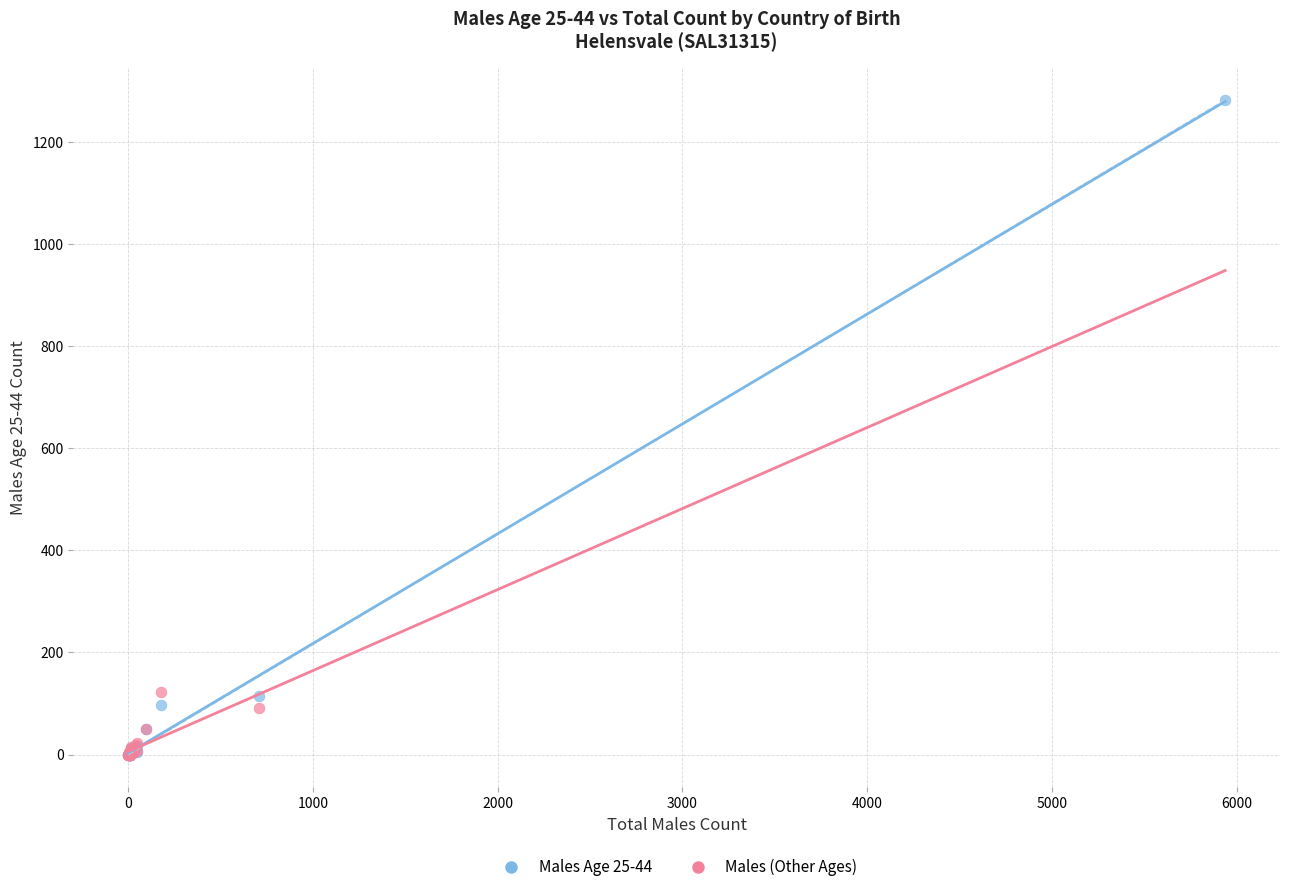

Which series has the widest spread of Y values?

Males Age 25-44